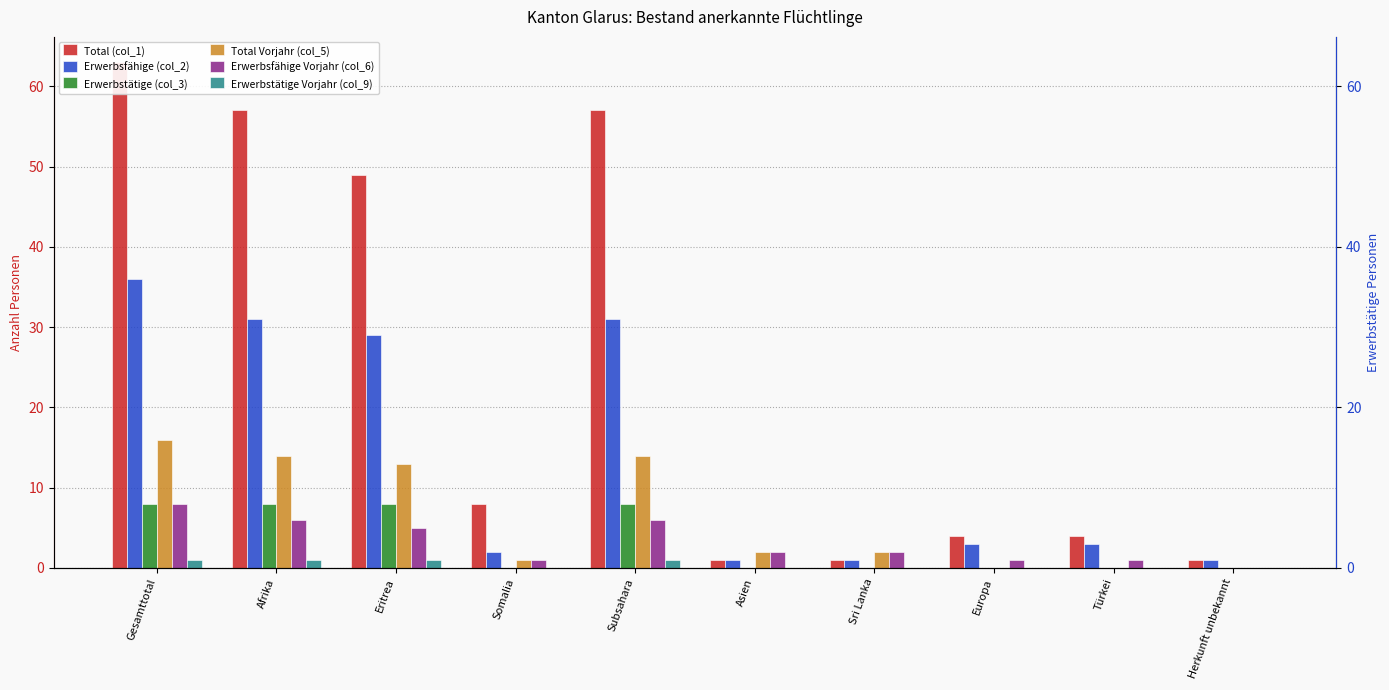

The Erwerbstätige (col_3) series shows 0 at Herkunft unbekannt. True or false?

True